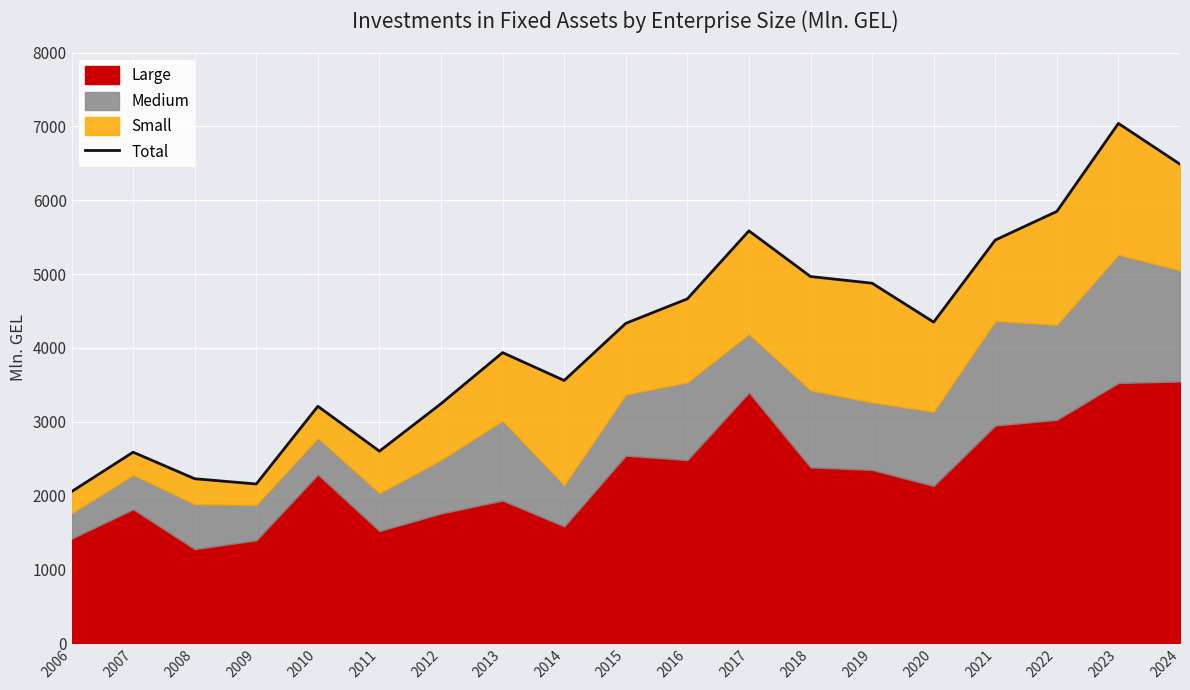

What is the ratio of the value at 2007 to the value at 2023?

0.4